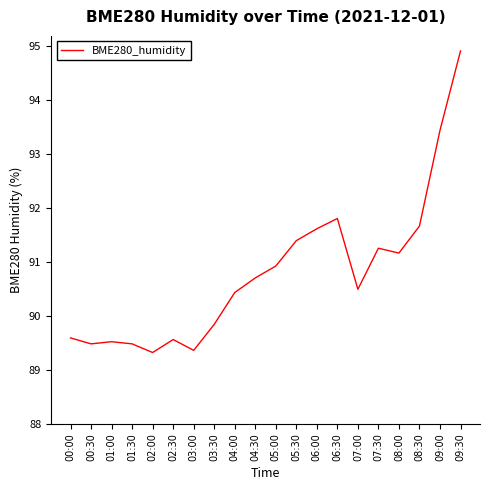

What position from the left is 07:30?

16